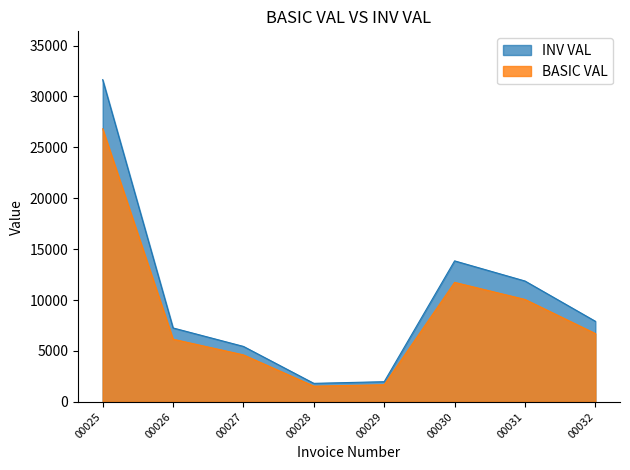

What value does the INV VAL series have at 00027?

5442.8